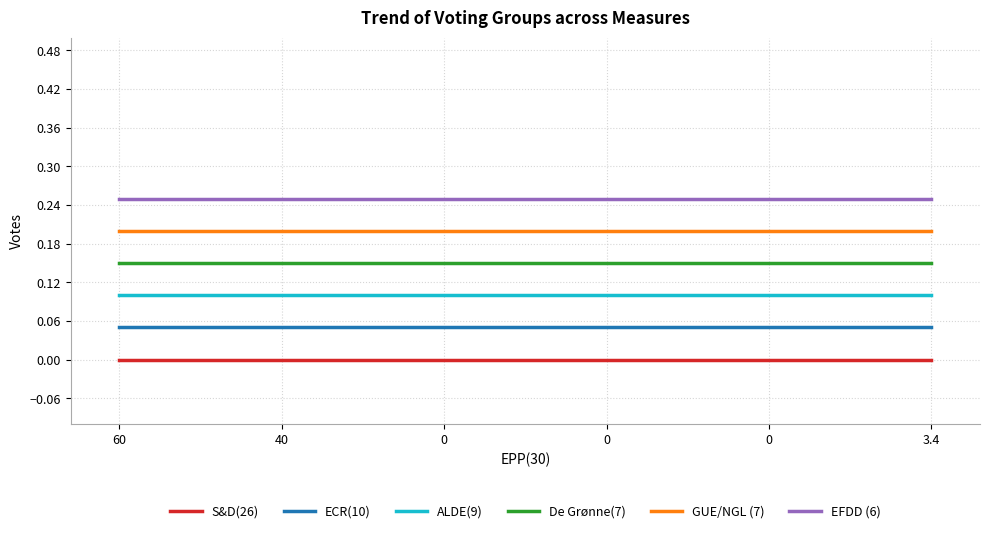

At how many categories does at least one series exceed 0?

6